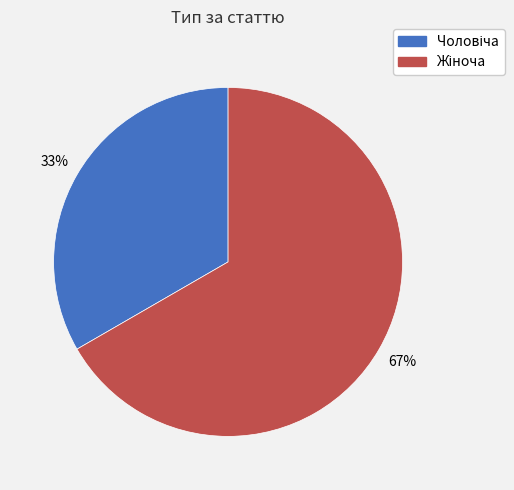

Does any single category account for the majority?

Yes